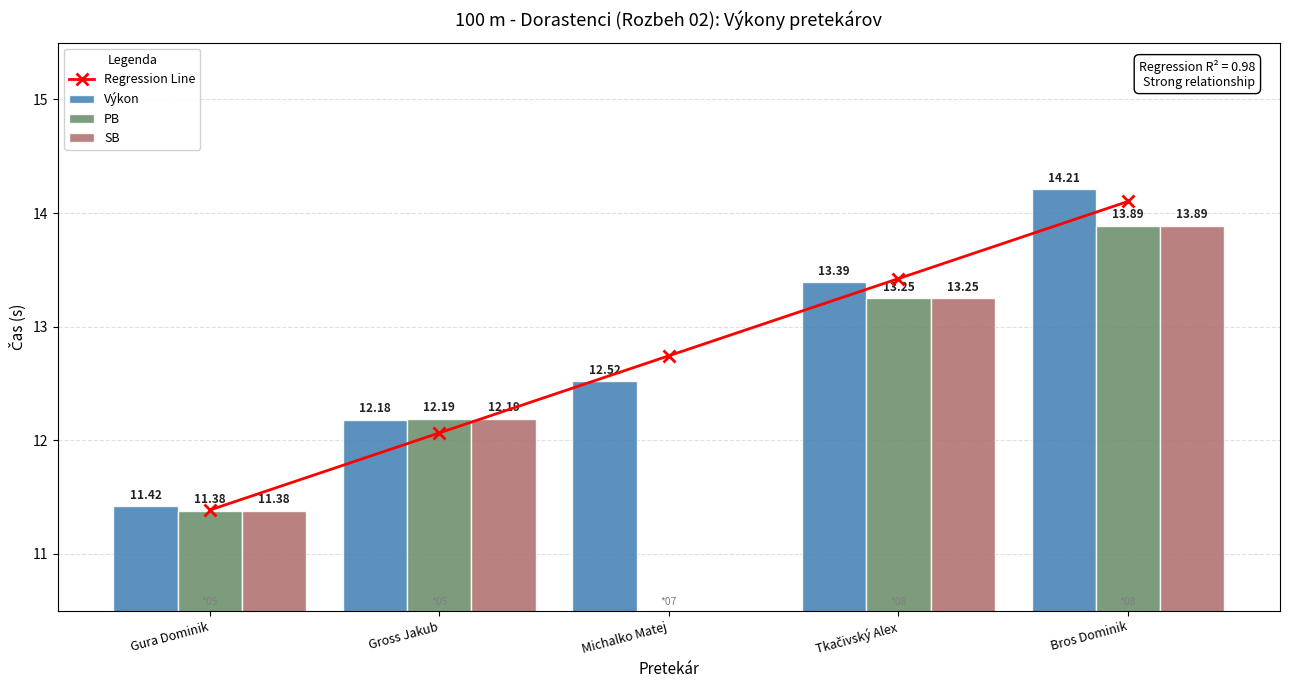

What is the minimum value shown in the chart?

11.4